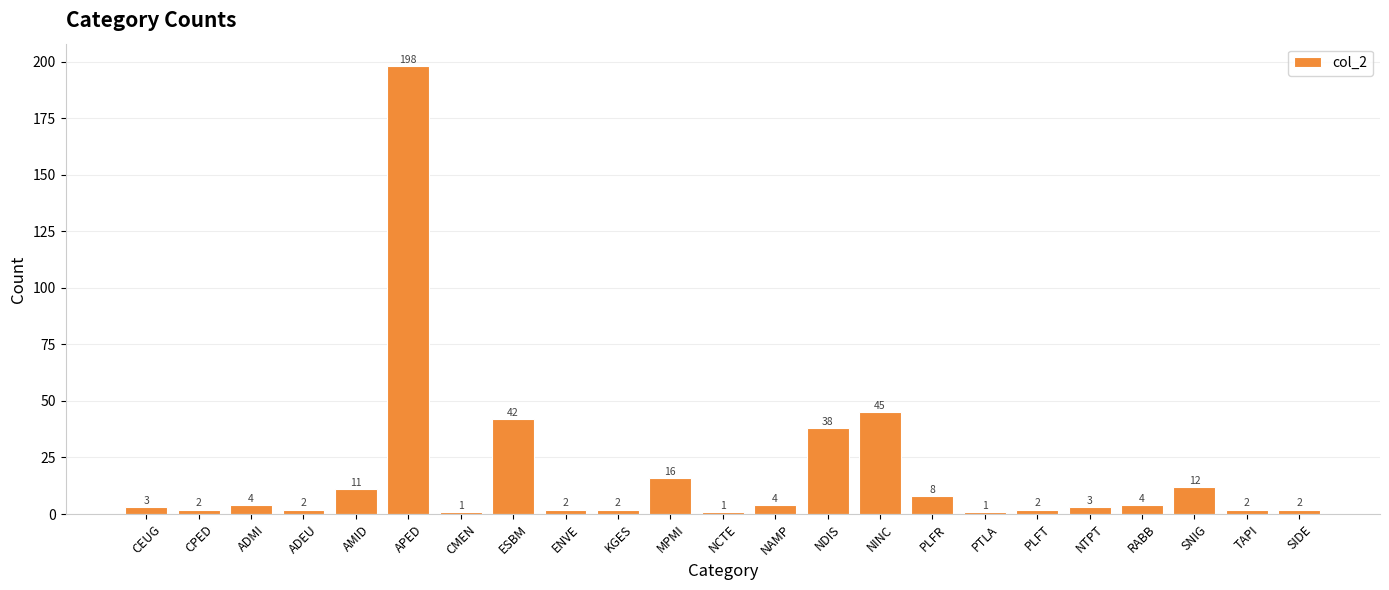

Approximately how many times larger is the value at APED compared to NDIS?

5.2